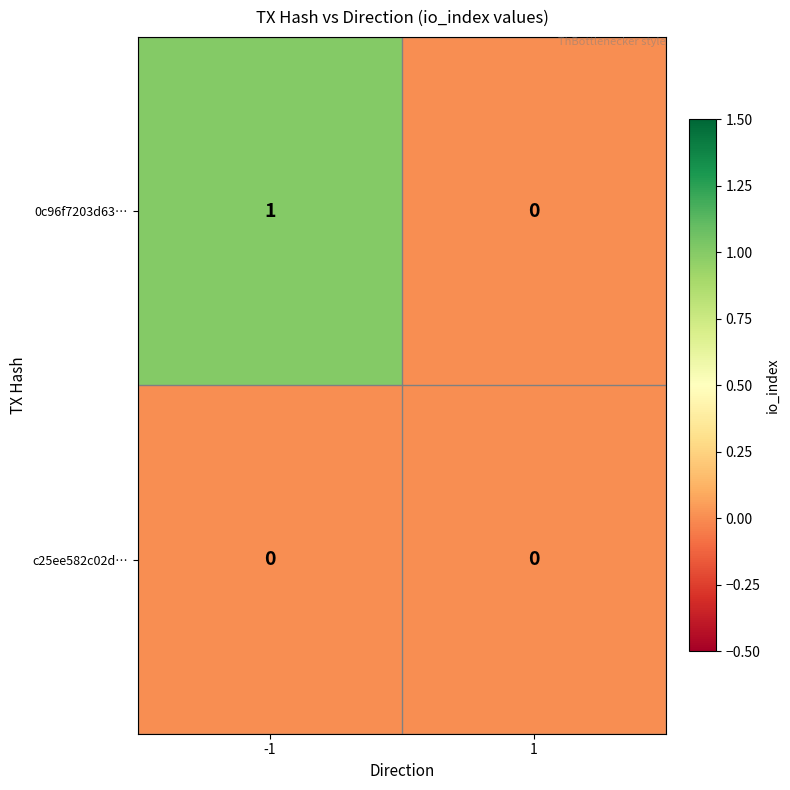

Reading left to right, what are all the values shown in this chart?

0c96f7203d63…: 1	0
c25ee582c02d…: 0	0